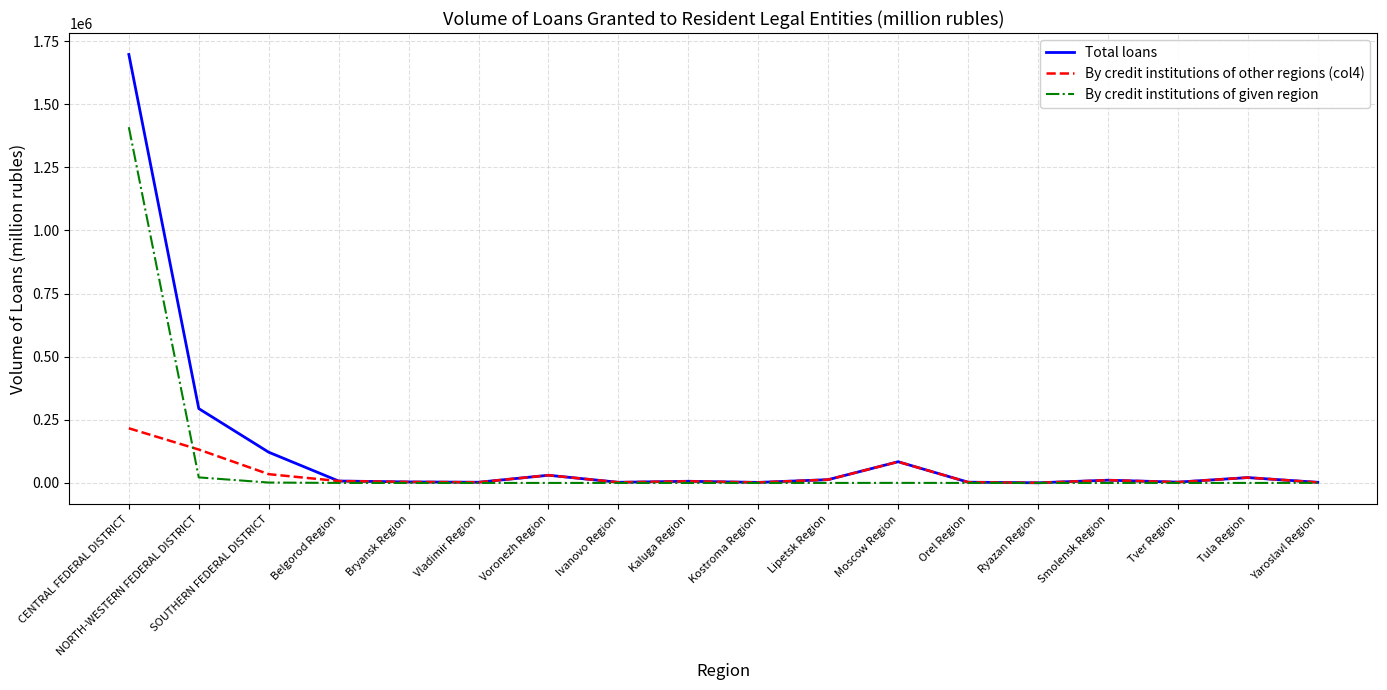

Between CENTRAL FEDERAL DISTRICT and Kostroma Region, which series saw the biggest shift?

Total loans